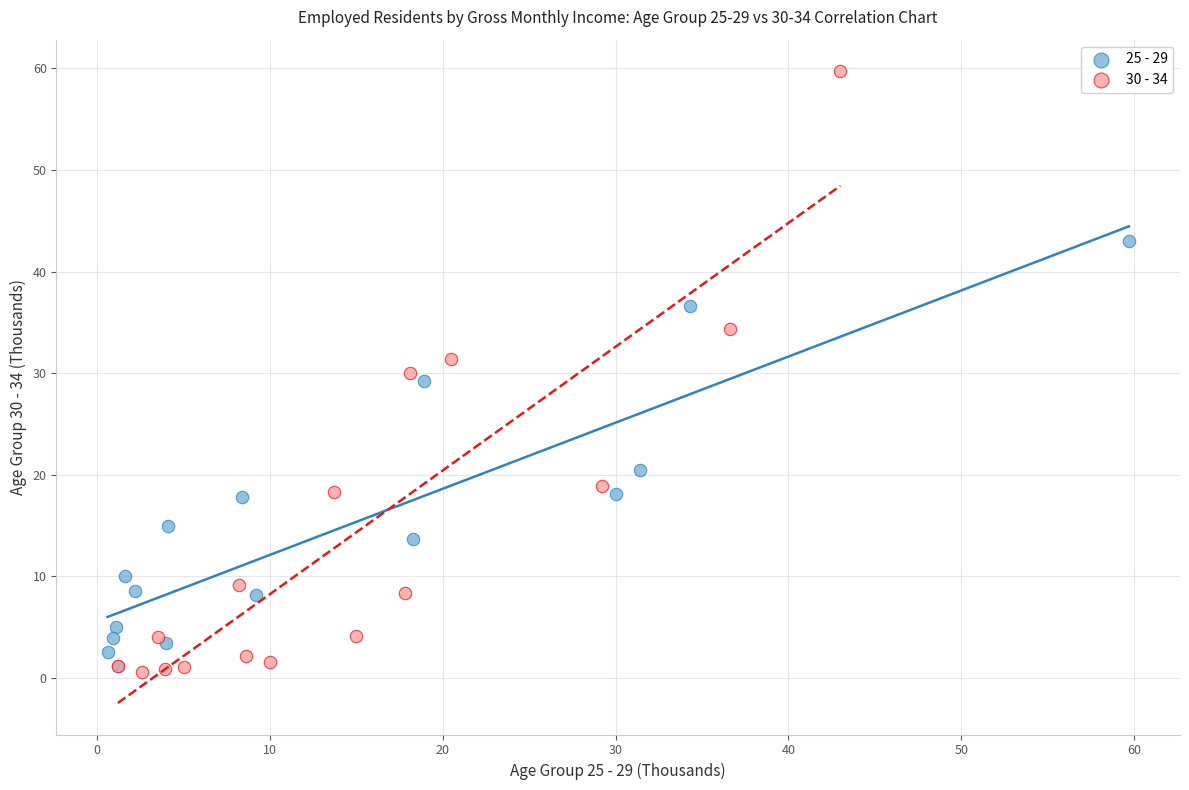

Which series reaches the maximum Y coordinate?

30 - 34